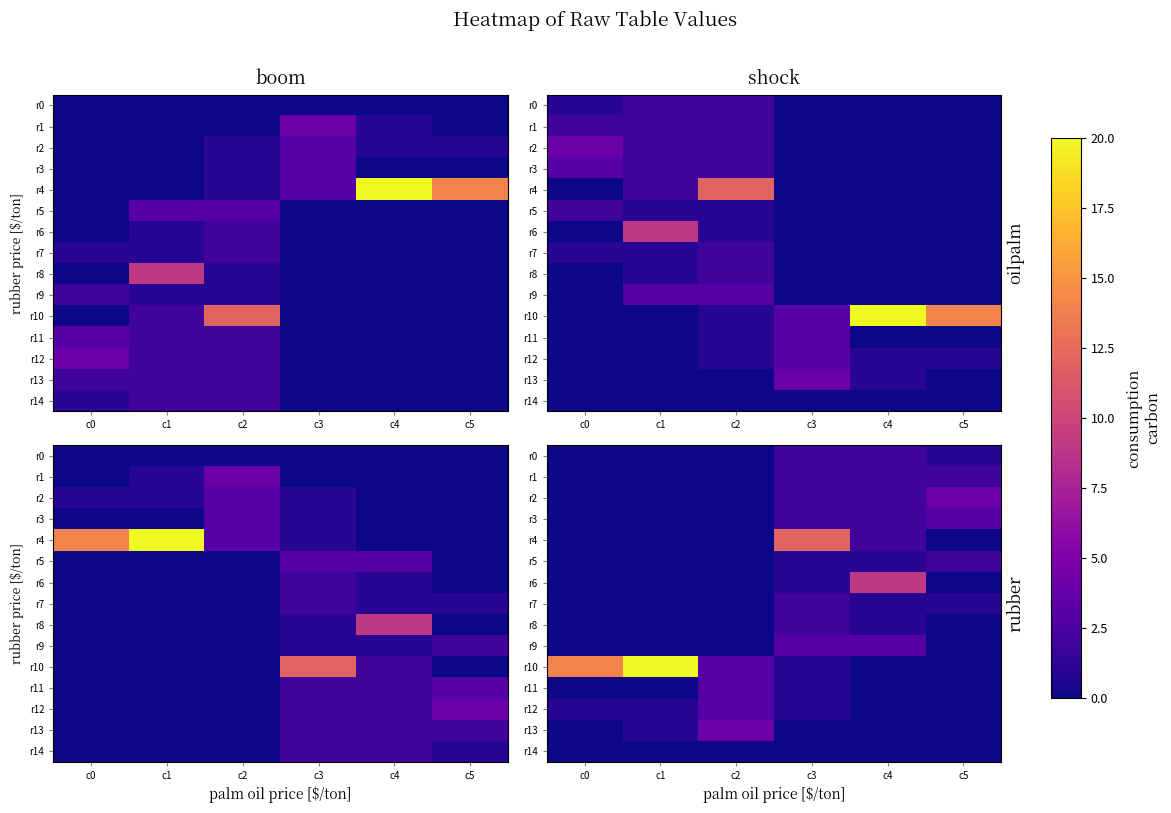

Between c0 and c5, which is larger?

c5